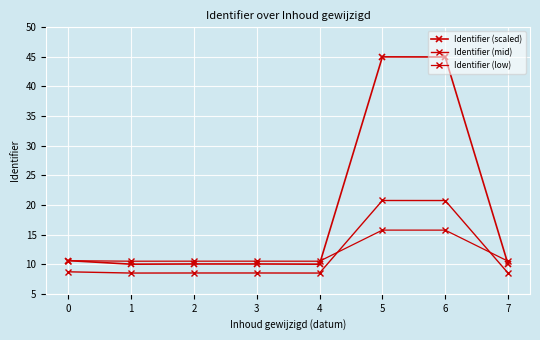

What is the difference between the highest and lowest values at 2?

2.0